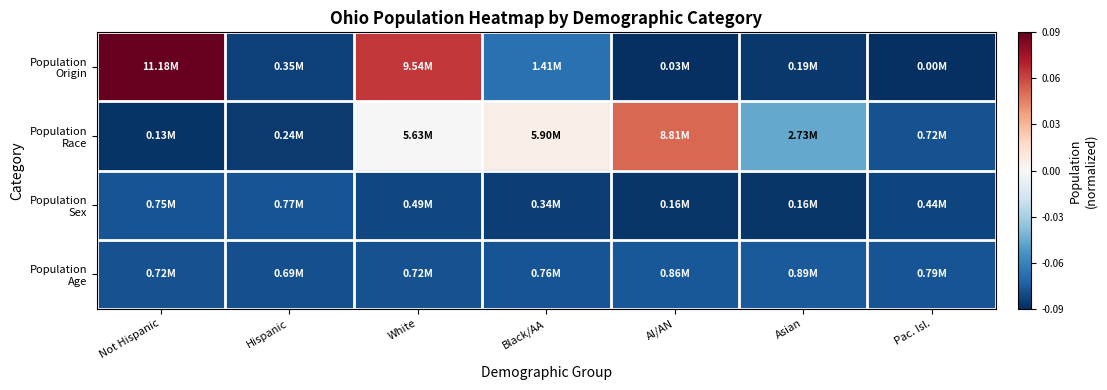

What is the total value across all series at White?

-0.1